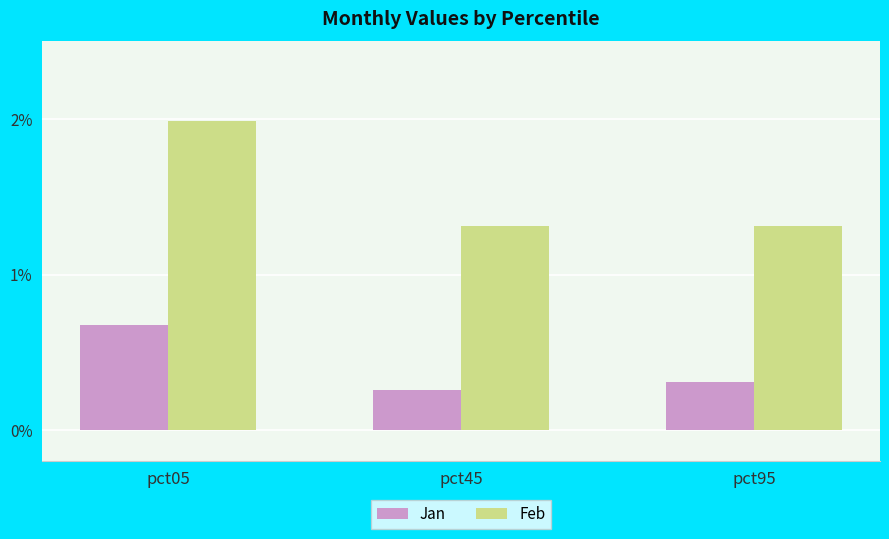

Rank the categories by Jan value from highest to lowest.

pct05, pct95, pct45